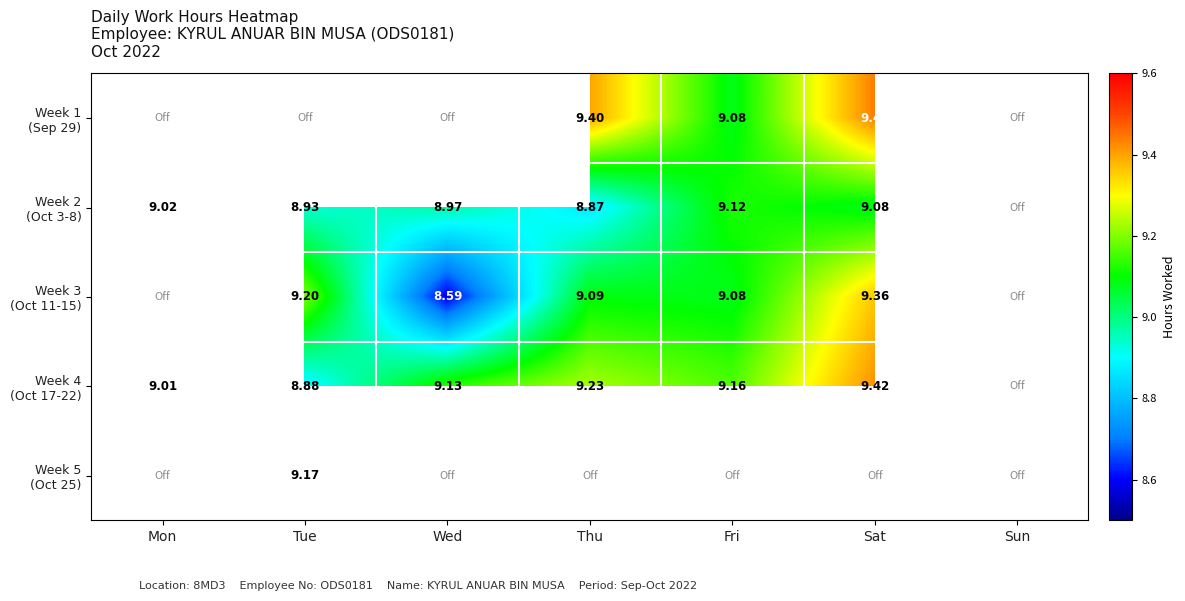

What is the difference between the maximum and minimum values in the Week 4 (Oct 17-22) series?

0.5